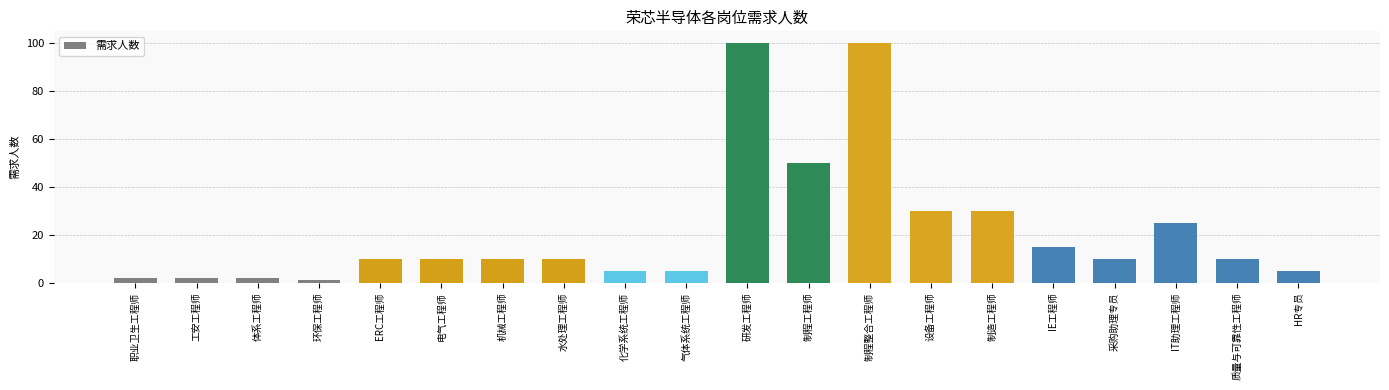

The value at 制造工程师 is 47. True or false?

False